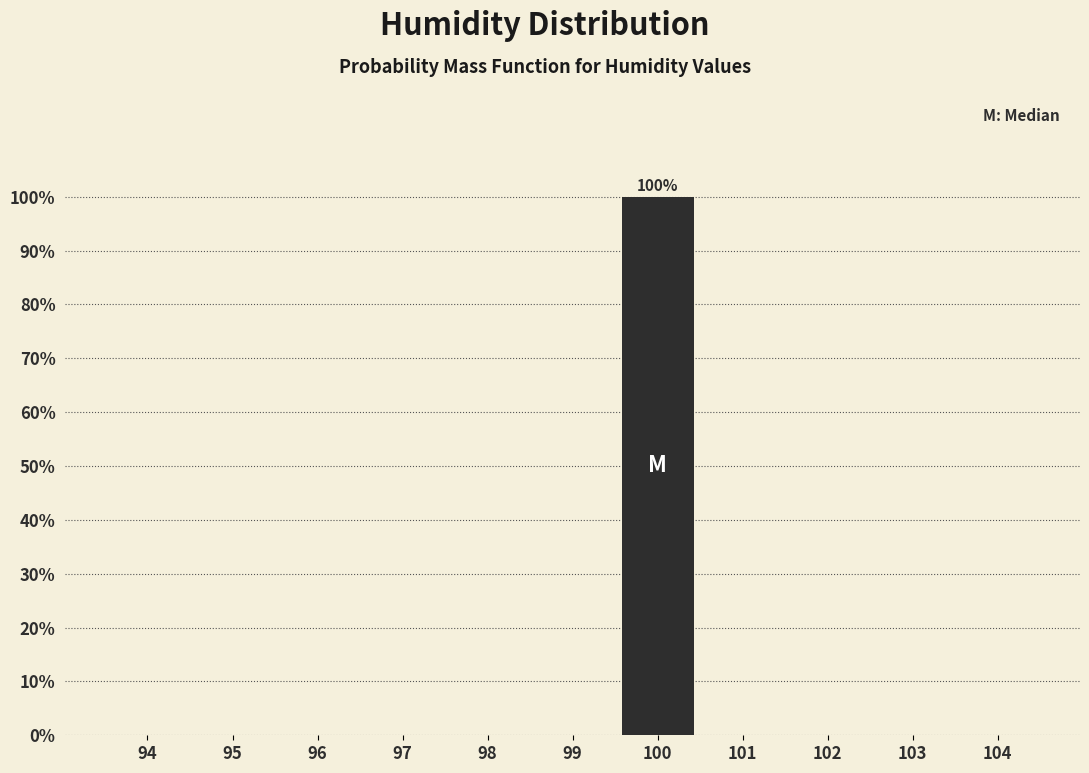

Reading left to right, list all the values displayed in this chart.

94=0	95=0	96=0	97=0	98=0	99=0	100=100	101=0	102=0	103=0	104=0